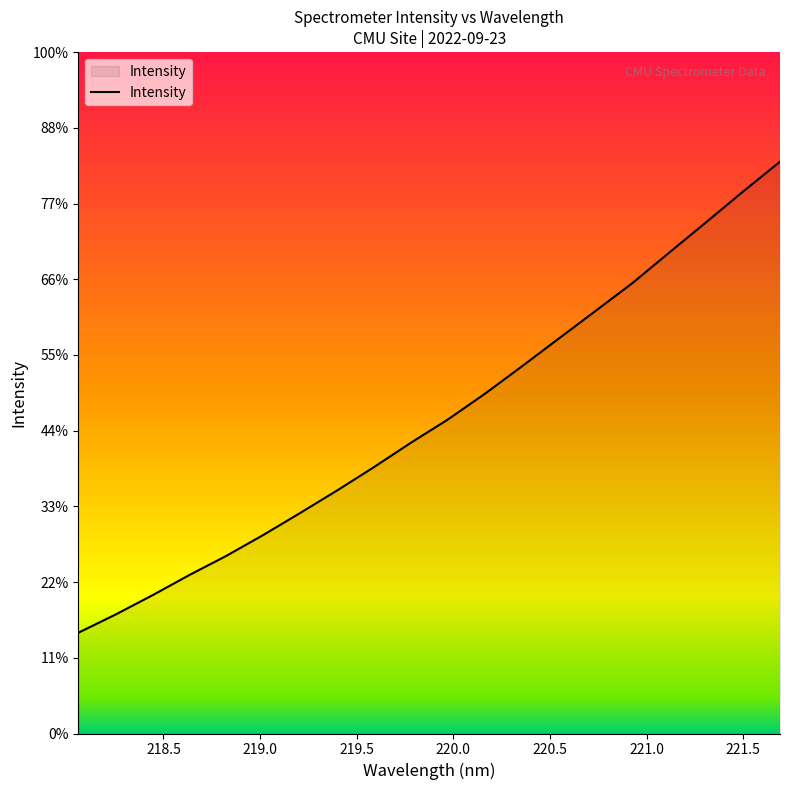

Reading left to right, what are all the values shown in this chart?

1333.1	1356.9	1382.4	1409.2	1434.5	1462.0	1491.1	1520.9	1551.8	1584.0	1614.7	1648.6	1684.6	1721.4	1758.1	1794.9	1835.3	1875.3	1915.9	1955.3